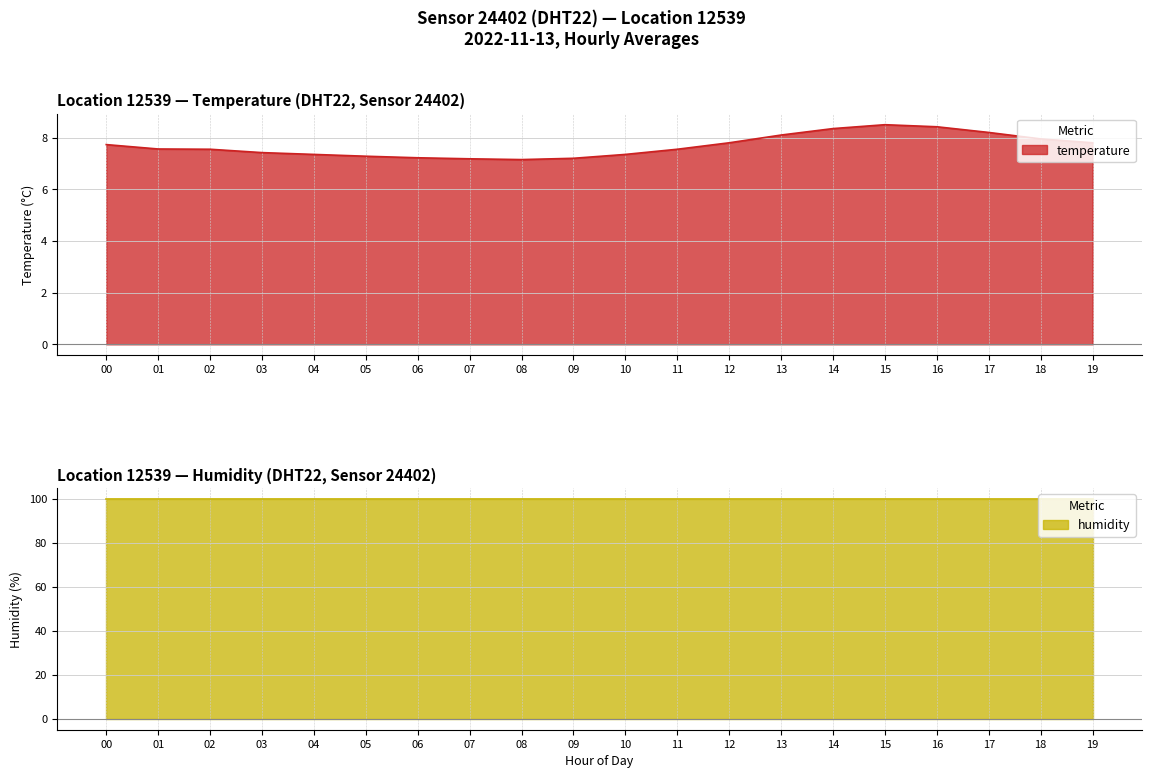

How many points are lower than both their immediate neighbors (excluding endpoints)?

1